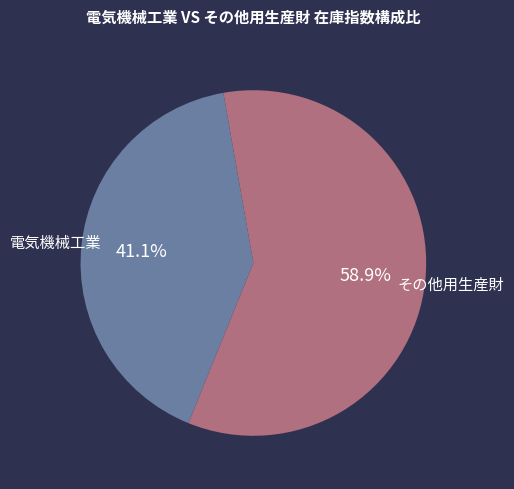

Does any single category account for the majority?

Yes